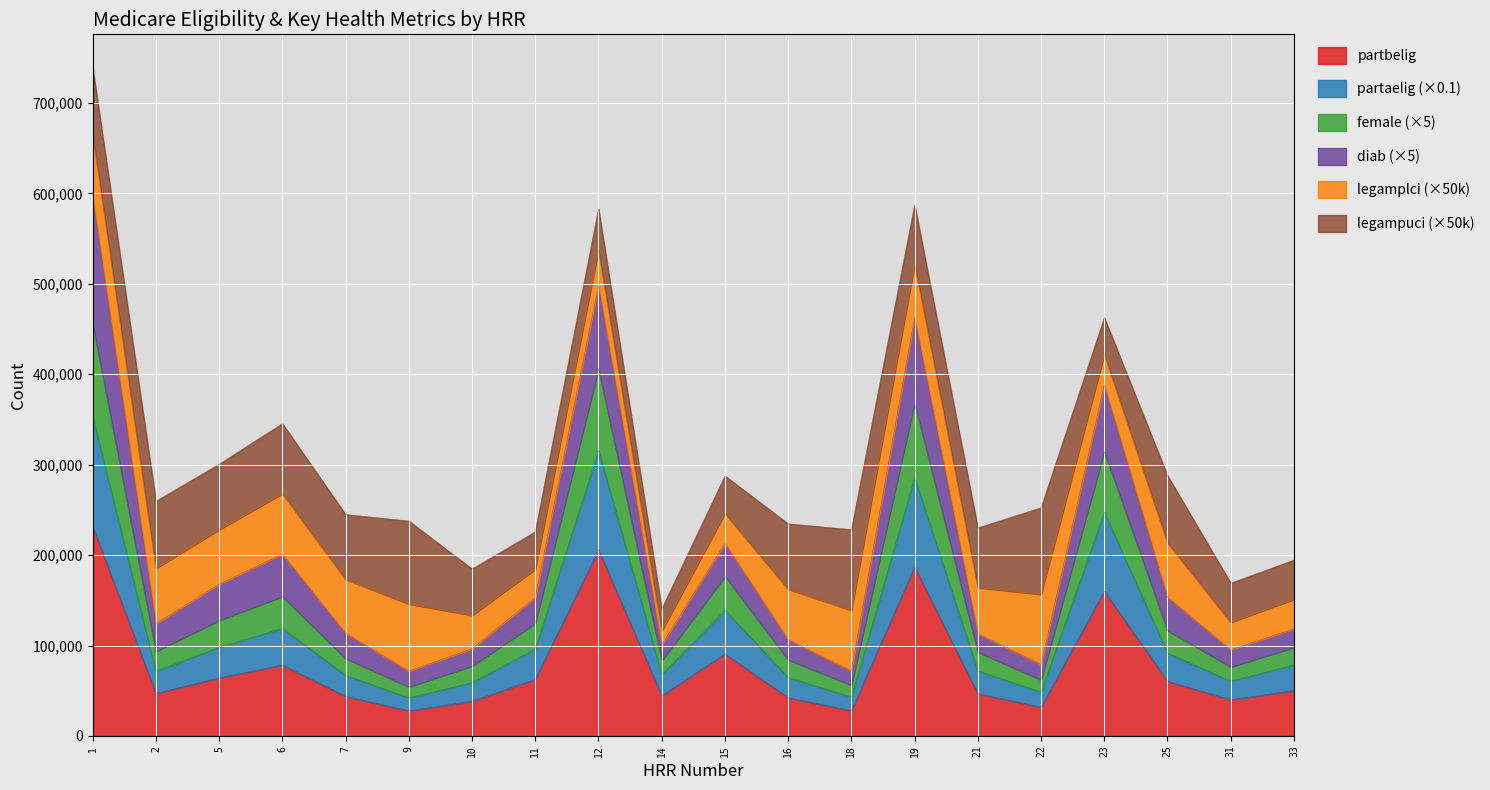

What is the minimum value for partbelig?

27805.0